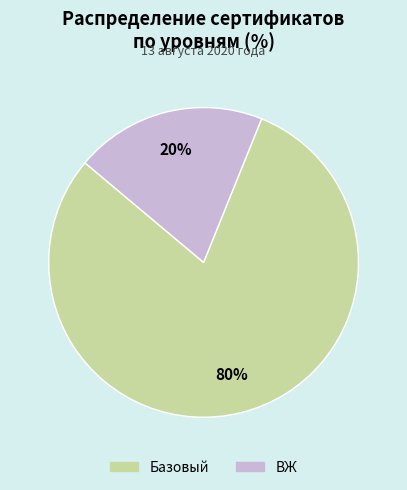

Does ВЖ represent more than half of the total?

No